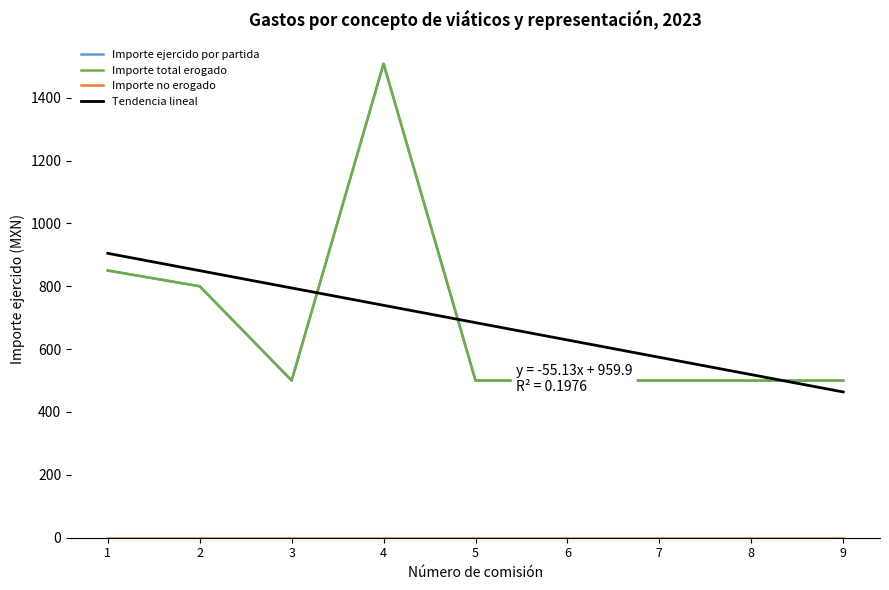

Reading left to right, extract all data points from this chart.

Importe ejercido por partida: 1=850	2=800	3=500	4=1508	5=500	6=500	7=500	8=500	9=500
Importe total erogado: 1=850	2=800	3=500	4=1508	5=500	6=500	7=500	8=500	9=500